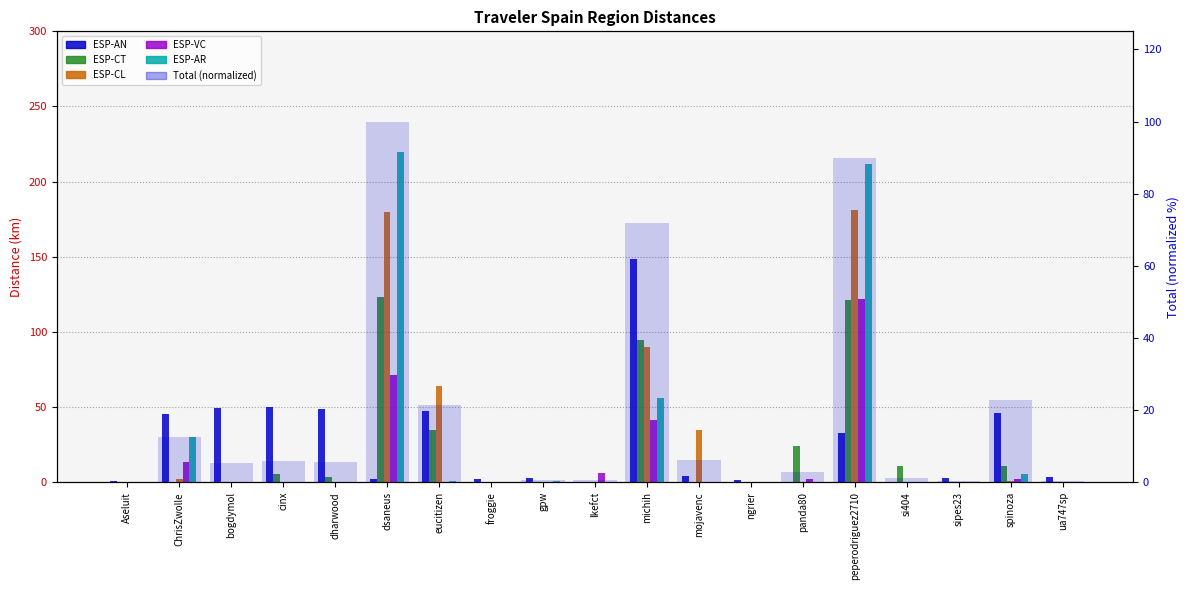

At which label is ESP-CT closest to 61?

eucitizen